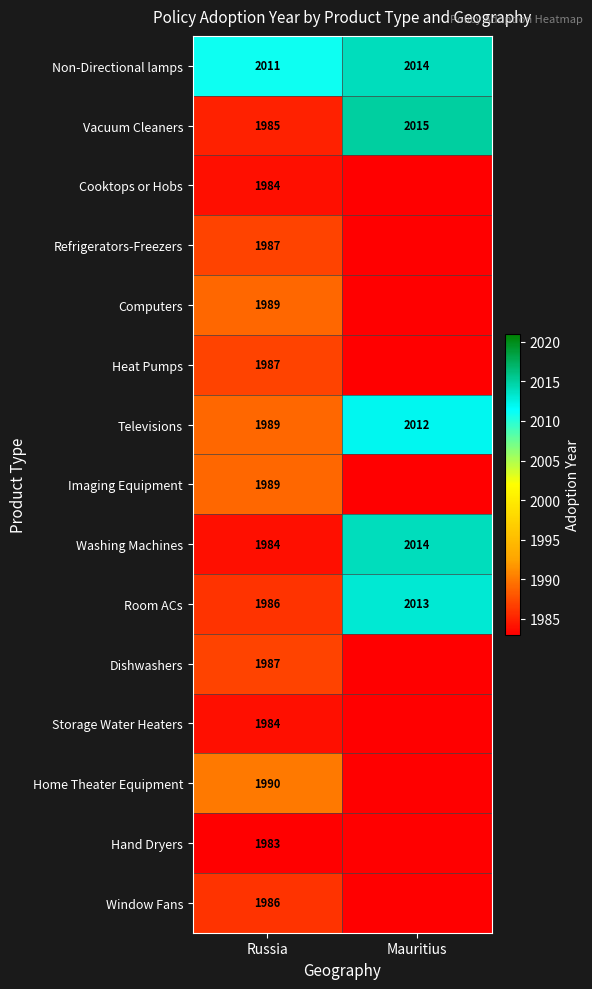

Where is Vacuum Cleaners nearest to the value 2000?

Russia